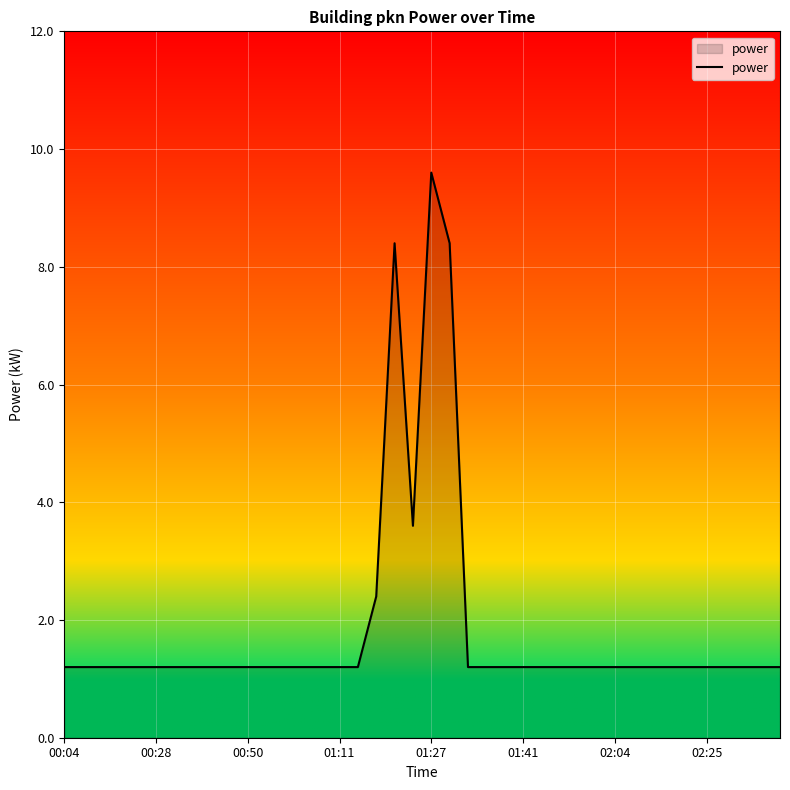

What is the greatest value displayed?

9.6